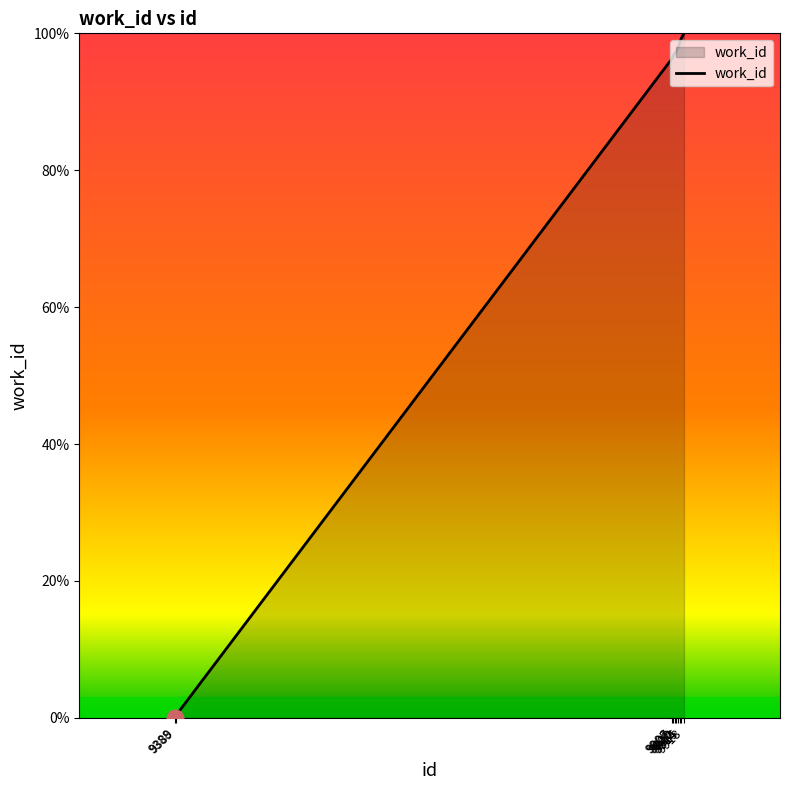

Is it true that the value at 9912 is 98.0?

True